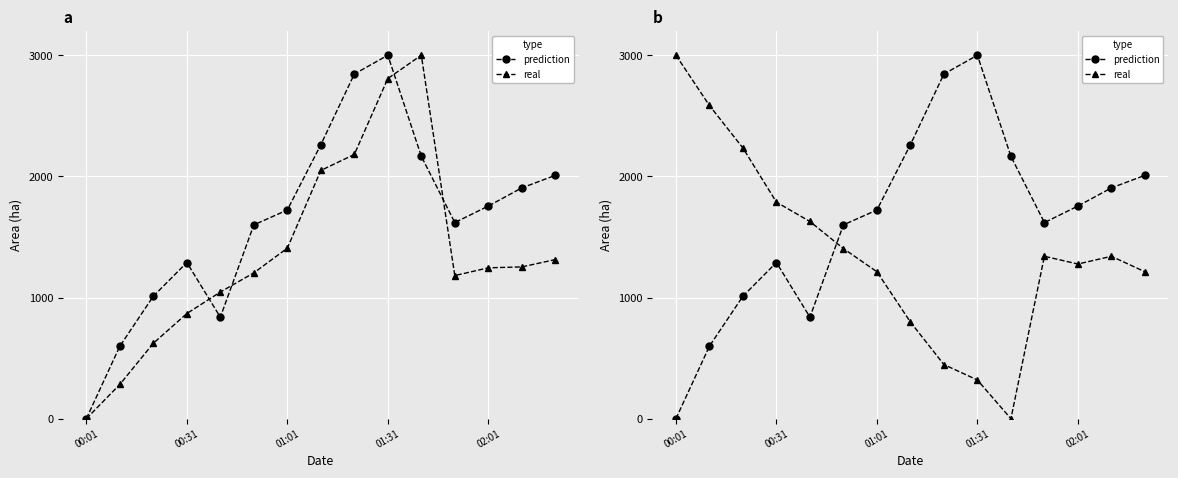

Which series has the largest range (max minus min)?

prediction